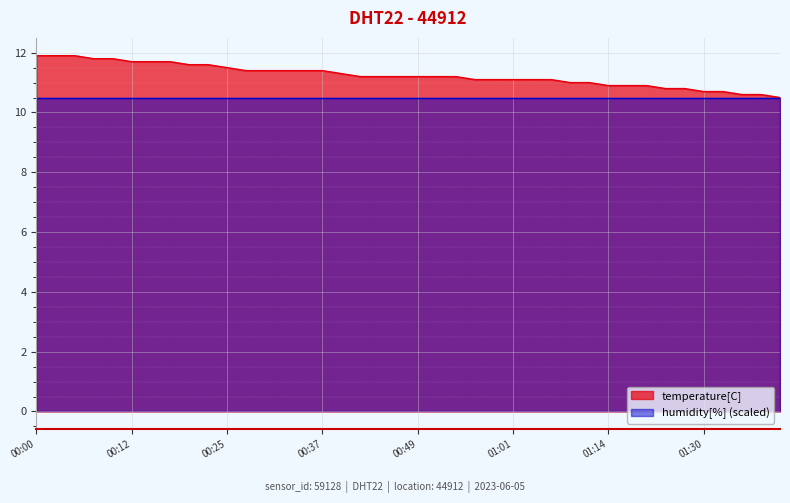

What is the label of the 2nd point from the left?

00:03